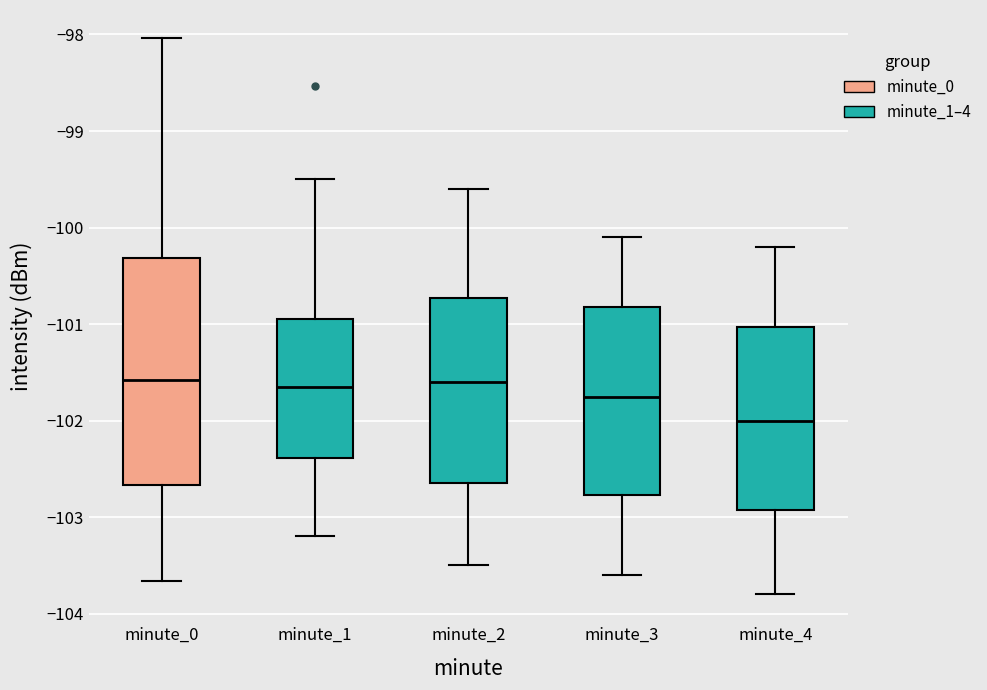

Reading left to right, transcribe this box plot: for each box, give where its median line is, the range the box spans, and where its two whiskers end, as read against the y-axis. The values are not printed on the chart, so give them approximately, as read against the axis.

minute_0: median -101.6, box -102.7 to -100.3, whiskers -103.7 to -98.0
minute_1: median -101.6, box -102.4 to -101.0, whiskers -103.2 to -99.5
minute_2: median -101.6, box -102.6 to -100.7, whiskers -103.5 to -99.6
minute_3: median -101.7, box -102.8 to -100.8, whiskers -103.6 to -100.1
minute_4: median -102.0, box -102.9 to -101.0, whiskers -103.8 to -100.2